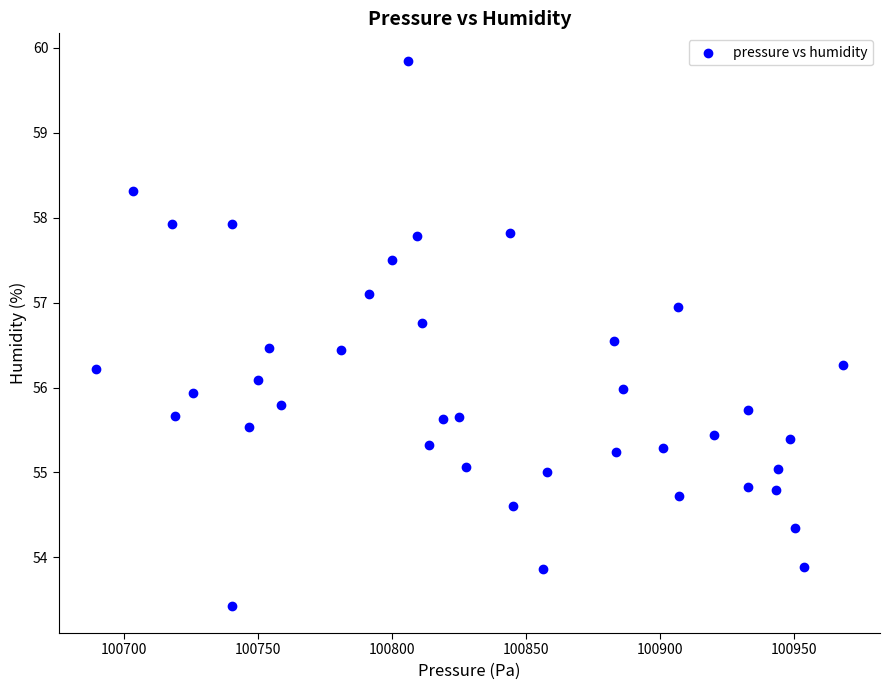

What is the range of X values (max minus min)?

278.8